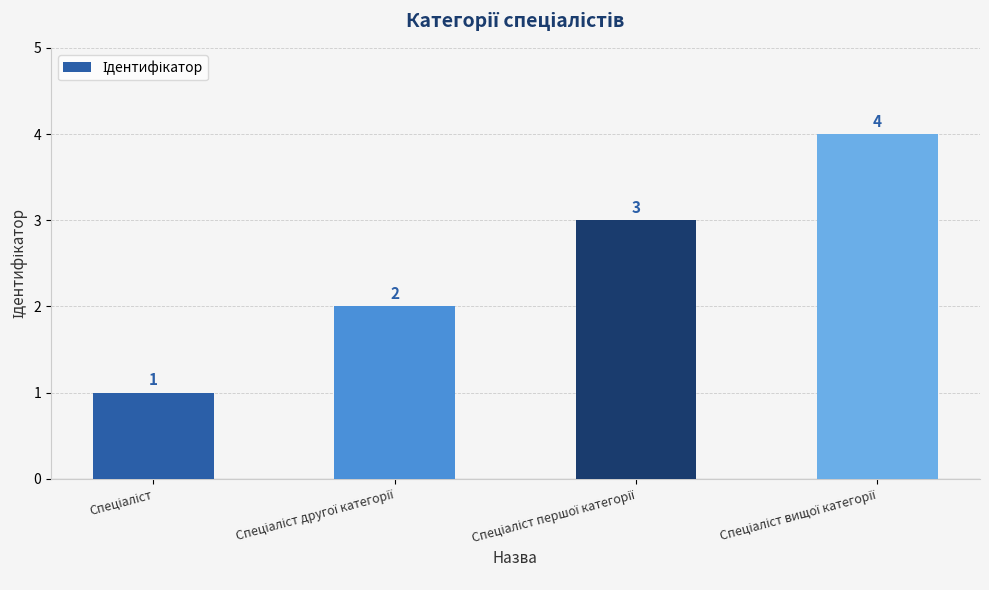

What is the smallest value displayed?

1